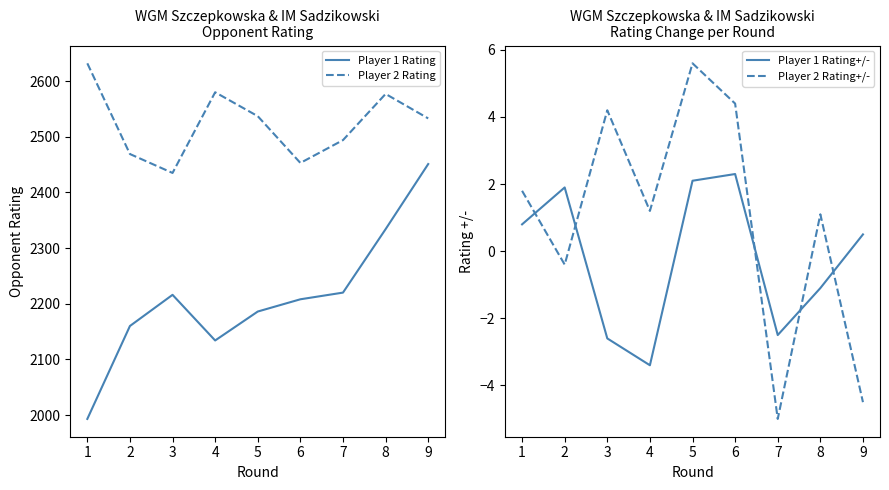

How many interior local peaks does the Player 2 Rating series have?

2